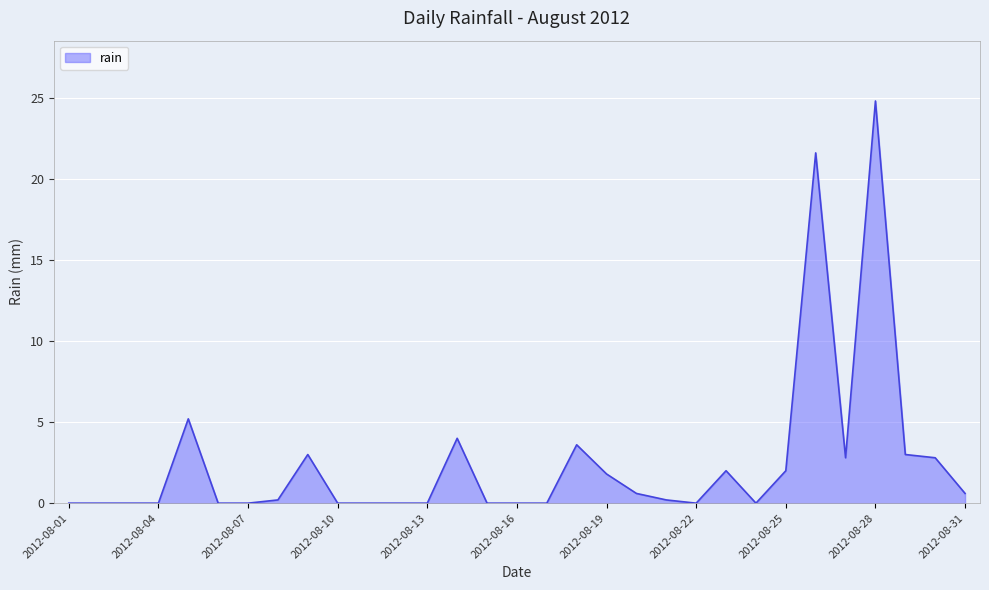

What is the maximum value shown in the chart?

24.8